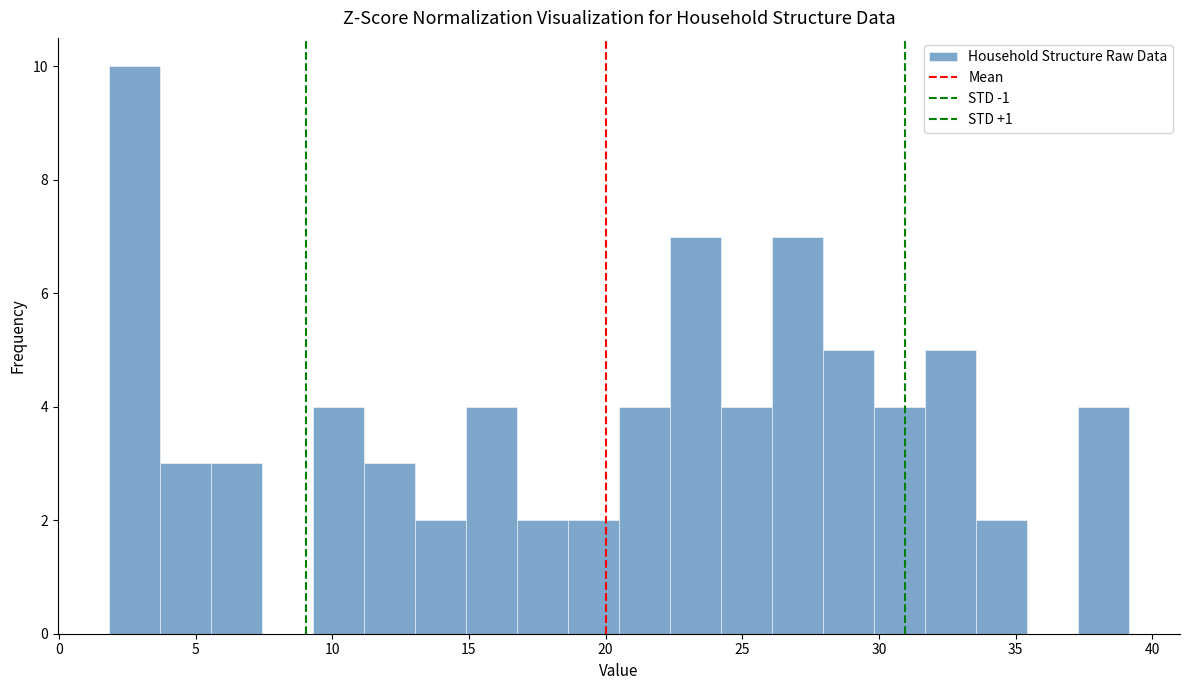

Around what value on the x-axis is the tallest bar? Give the approximate position of its centre, as read against the axis.

3.0